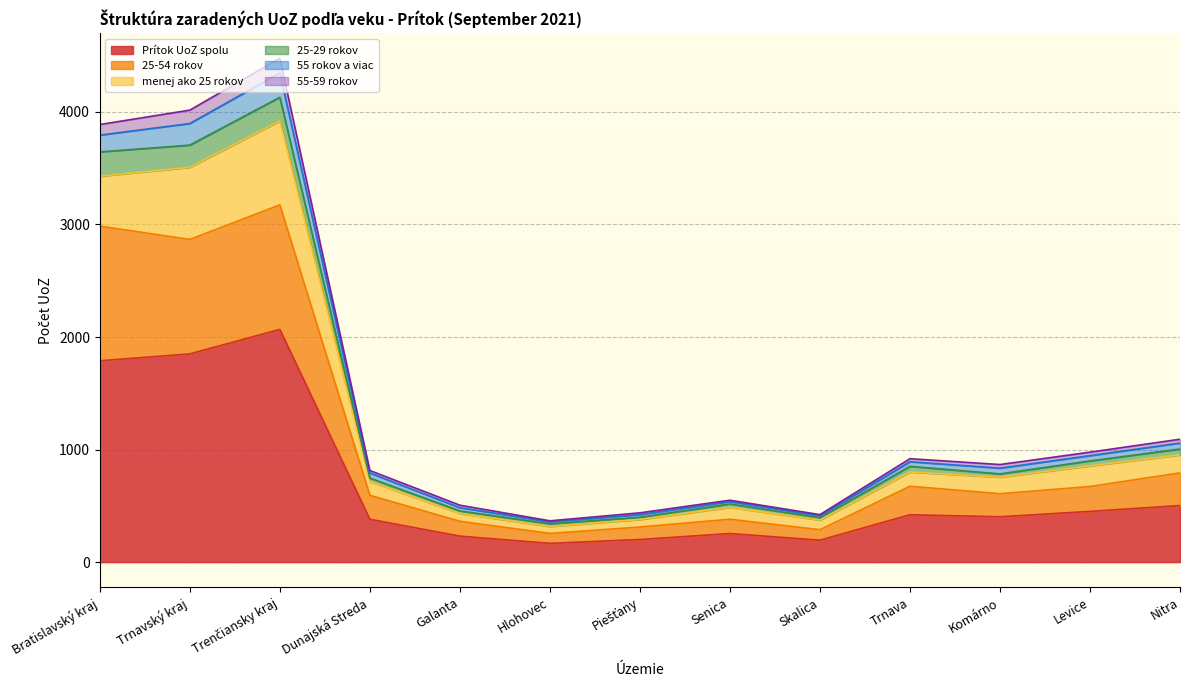

At which category does 25-54 rokov reach its first local peak?

Trenčiansky kraj